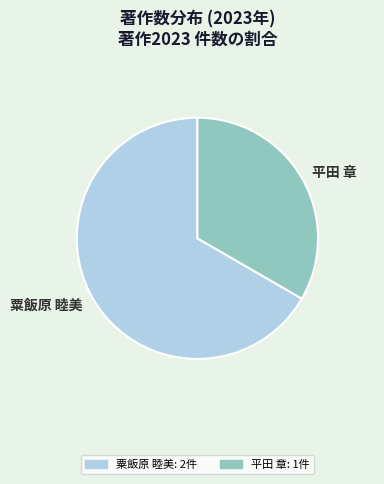

Do 粟飯原 睦美 and 平田 章 together represent more than half of the pie?

Yes